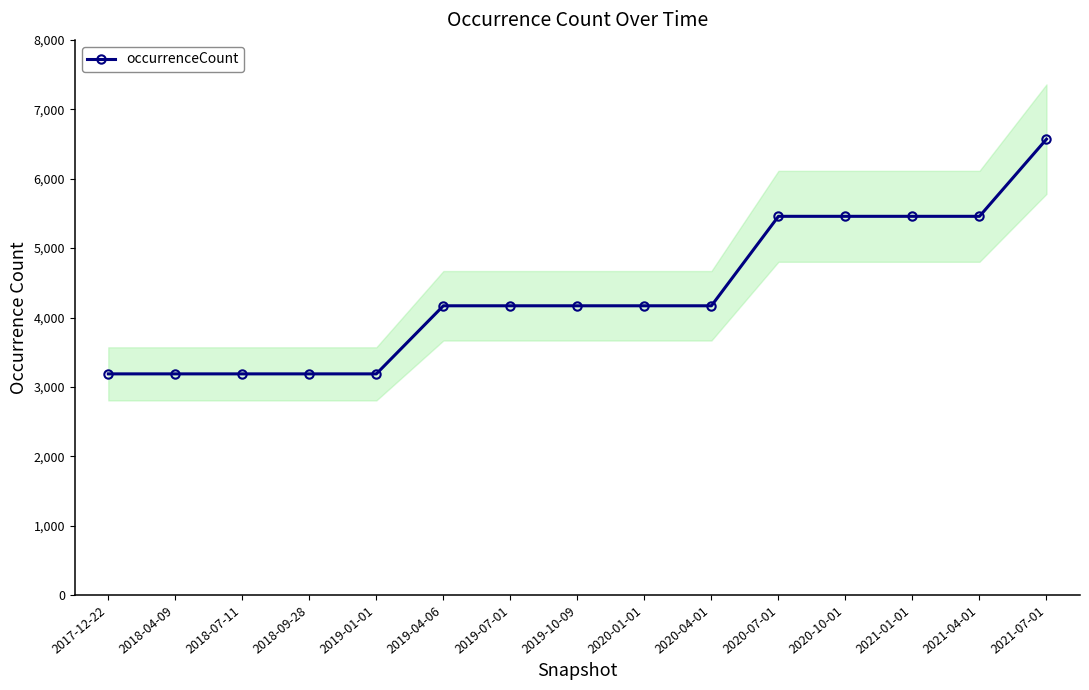

True or false: the data shows 3188 at 2018-04-09.

True